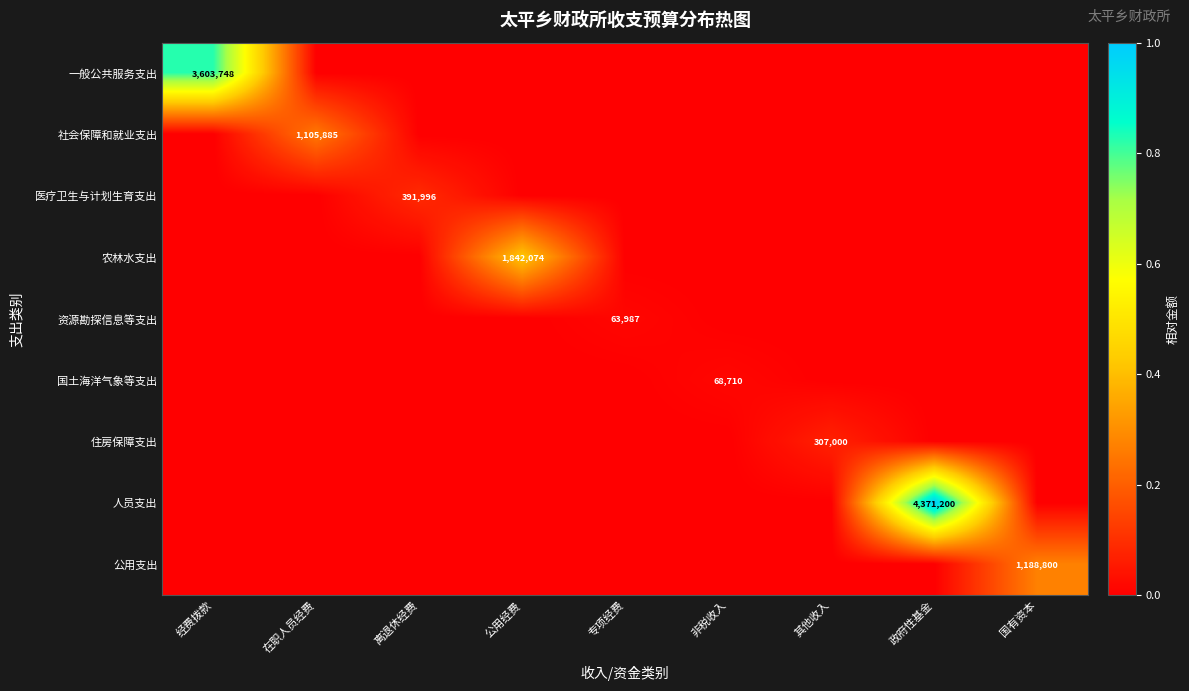

List the labels in order of 公用支出 value, smallest first.

经费拨款, 在职人员经费, 离退休经费, 公用经费, 专项经费, 非税收入, 其他收入, 政府性基金, 国有资本